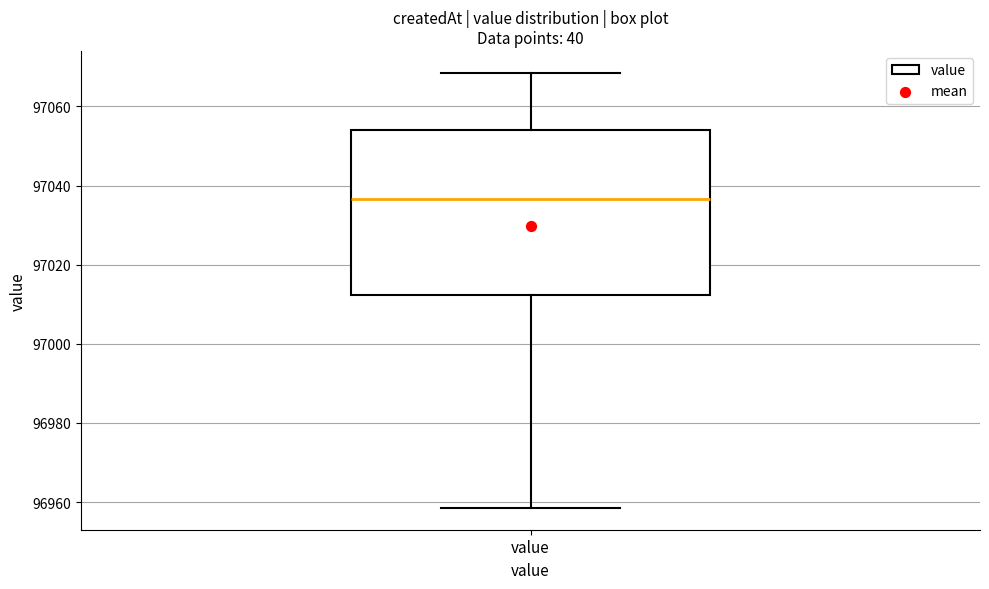

Where does the upper whisker of the box for value end on the y-axis? The values are not printed on the chart, so give them approximately, as read against the axis.

97068